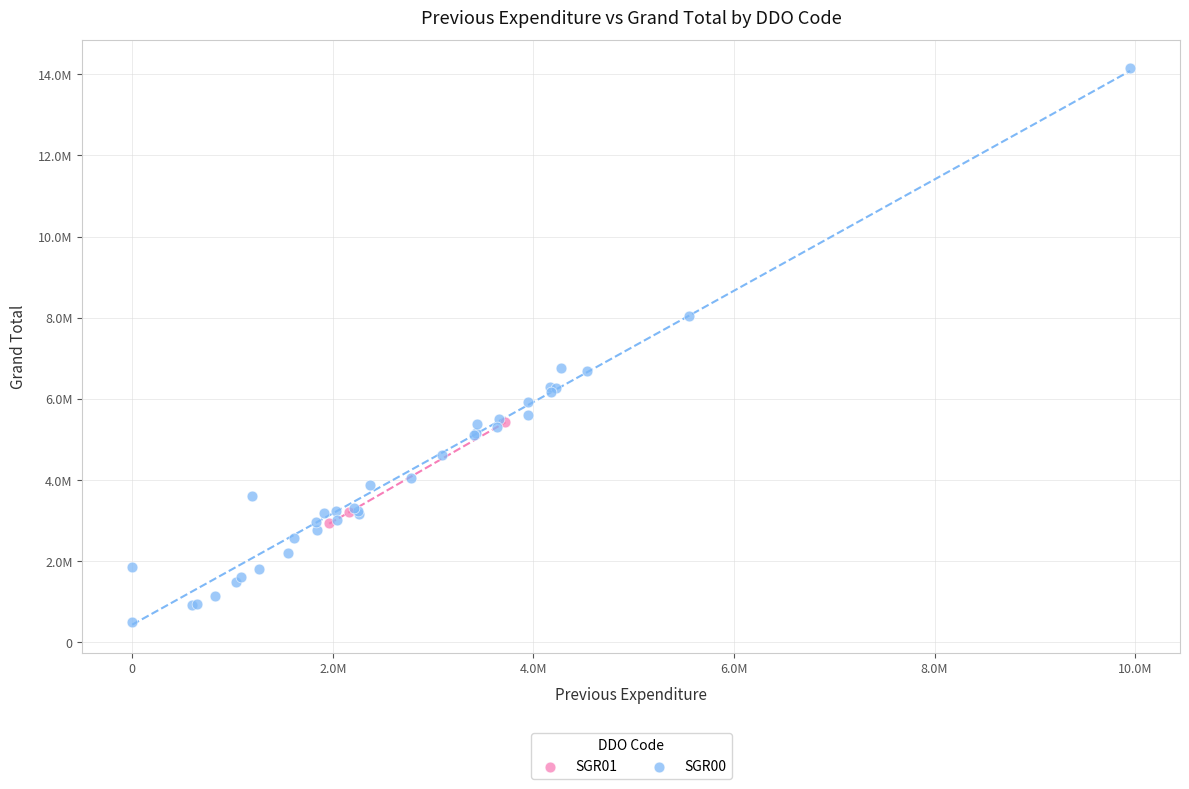

What are all the series names shown in the legend?

SGR01, SGR00